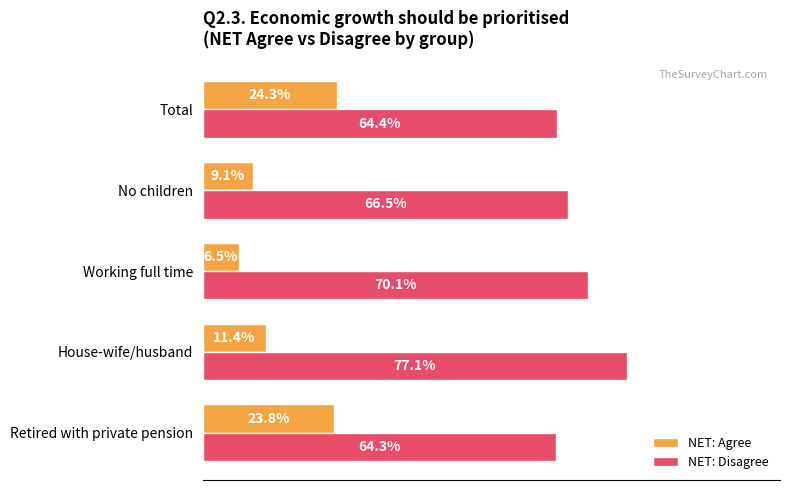

At which label does NET: Agree reach its peak?

Total